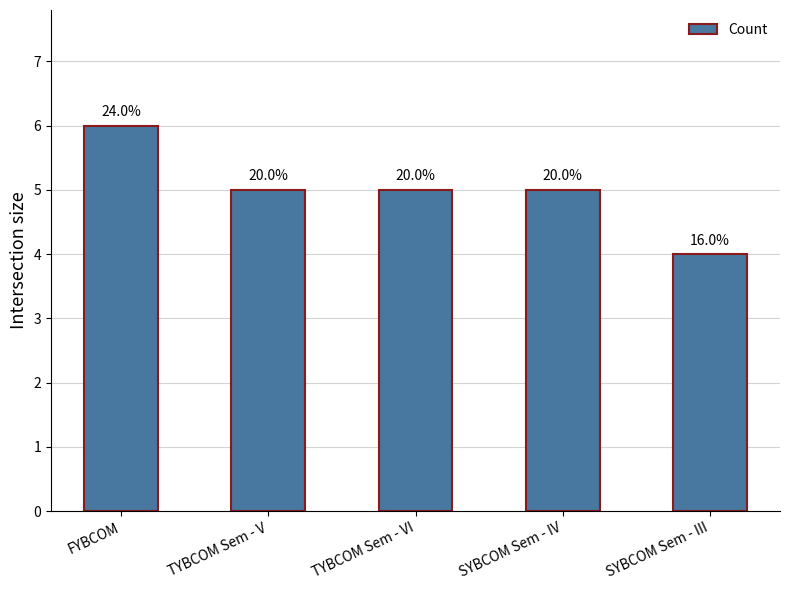

Is it true that the value at SYBCOM Sem - IV is 5?

True